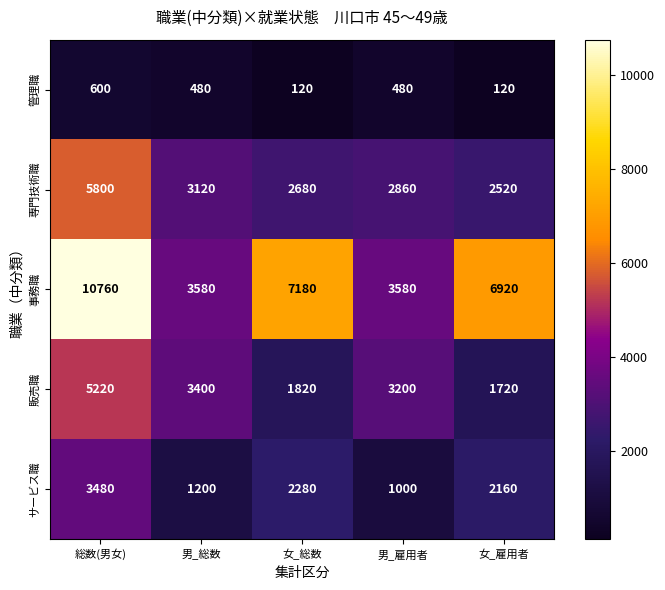

Where is 専門技術職 nearest to the value 4160?

男_総数